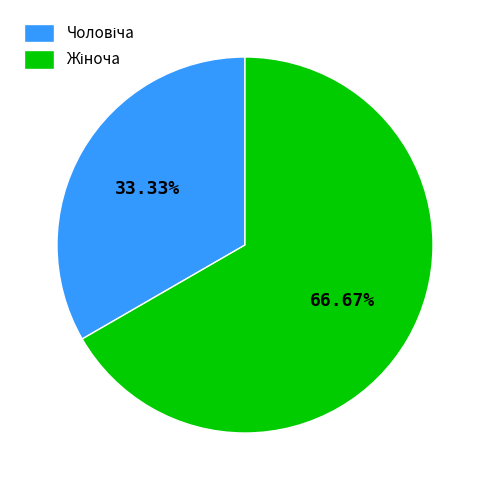

Does any single category account for the majority?

Yes